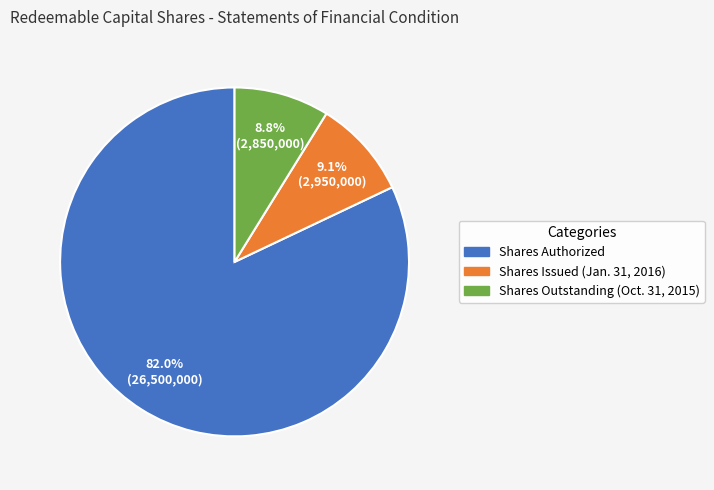

Between Shares Outstanding (Oct. 31, 2015) and Shares Authorized, which is larger?

Shares Authorized